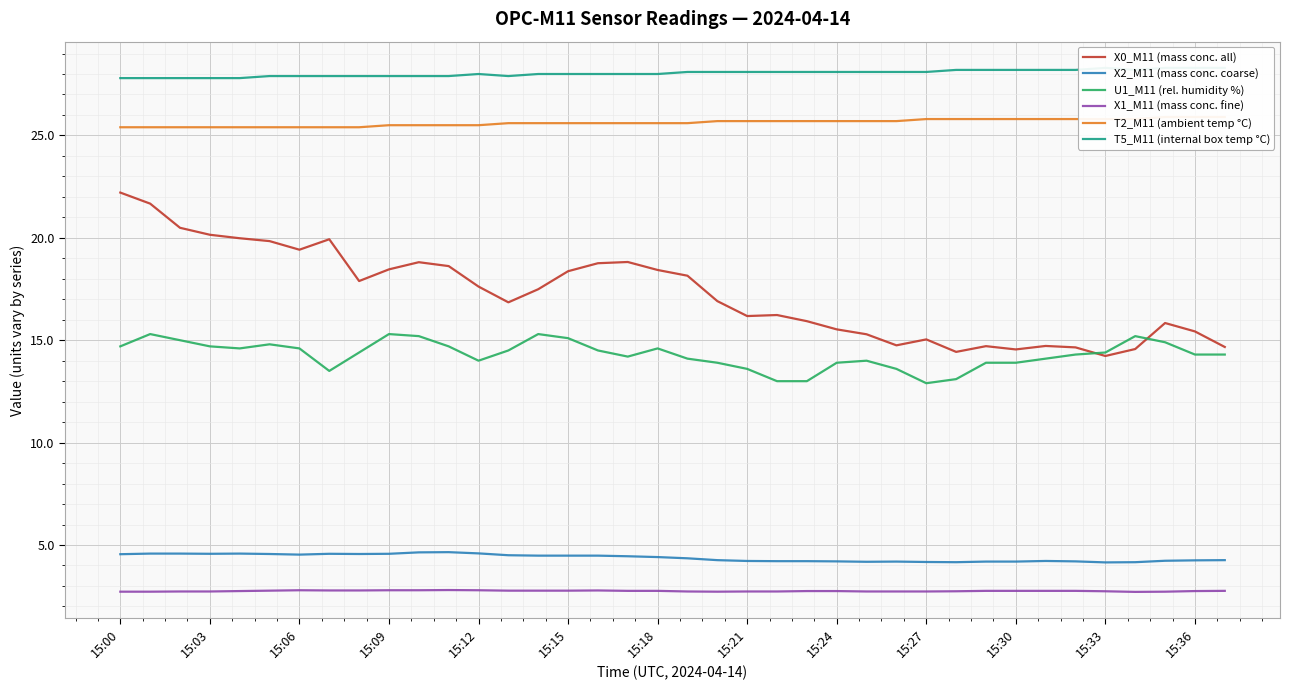

True or false: X2_M11 (mass conc. coarse) and U1_M11 (rel. humidity %) cross at least once.

False